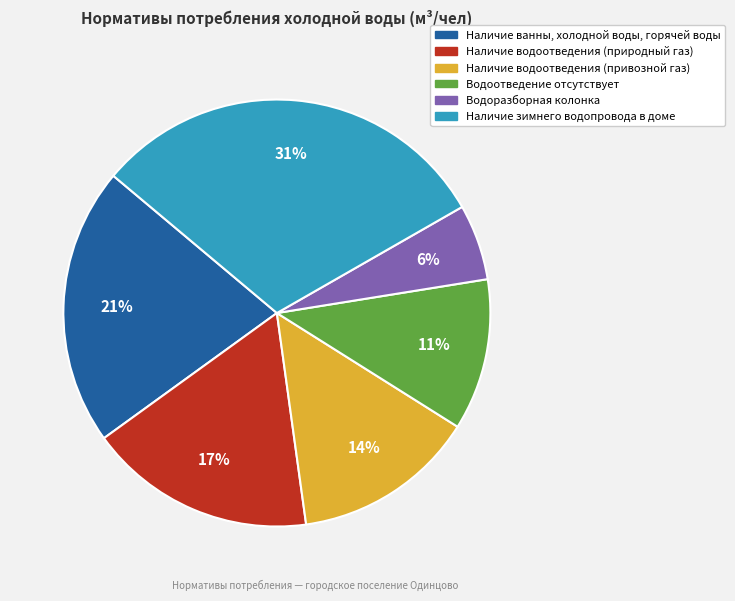

Count the number of slices in the pie.

6